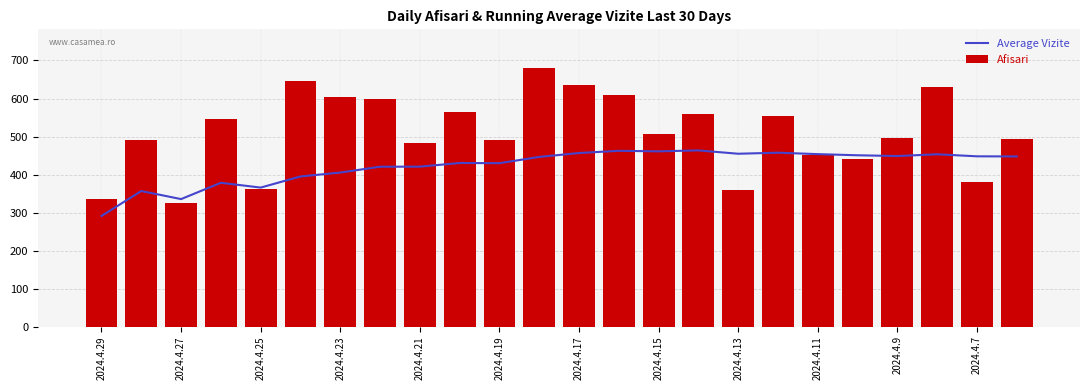

What is the difference between the second highest and second lowest values in the Afisari series?

311